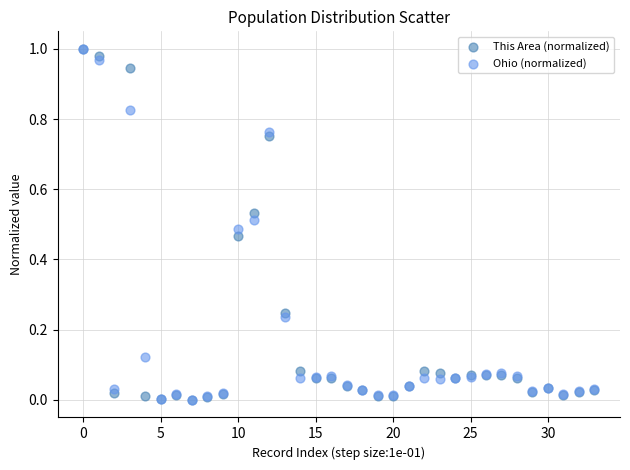

What are all the series names shown in the legend?

This Area (normalized), Ohio (normalized)